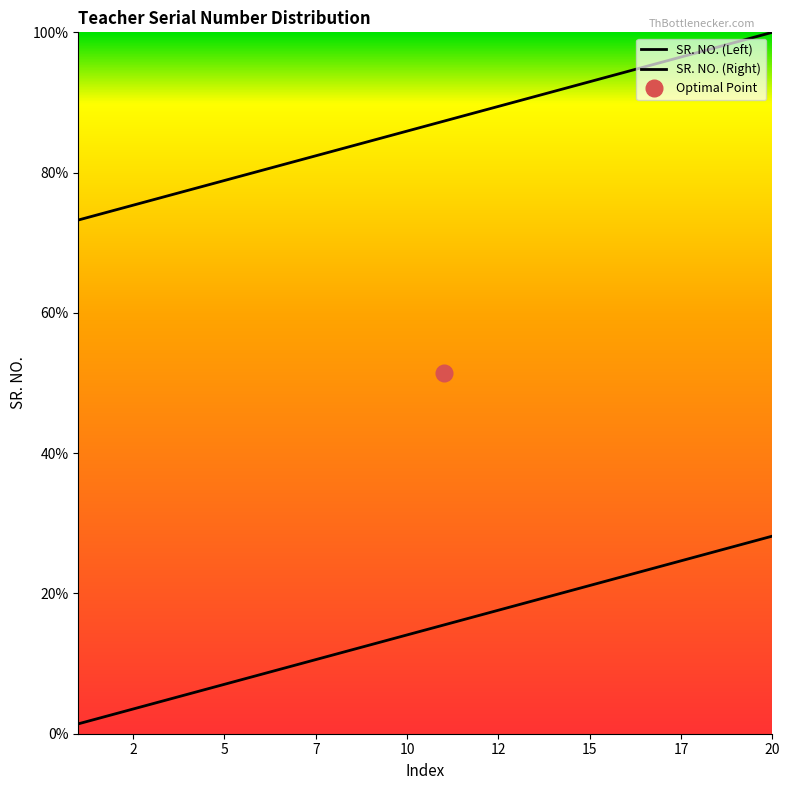

Rank the series by their maximum value, from lowest to highest.

SR. NO. (Left), SR. NO. (Right)